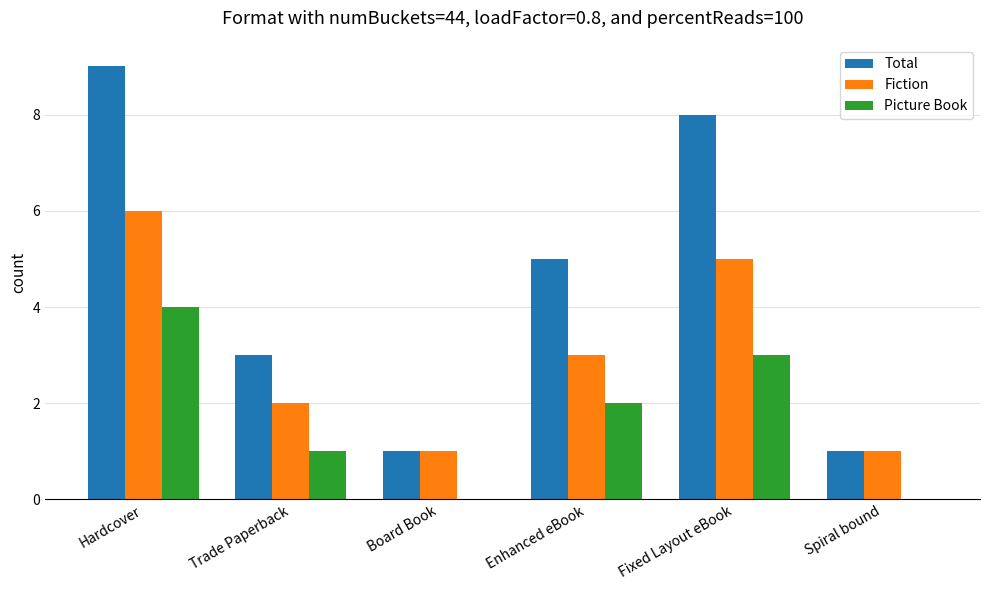

True or false: Total has a value of 5 at Enhanced eBook.

True